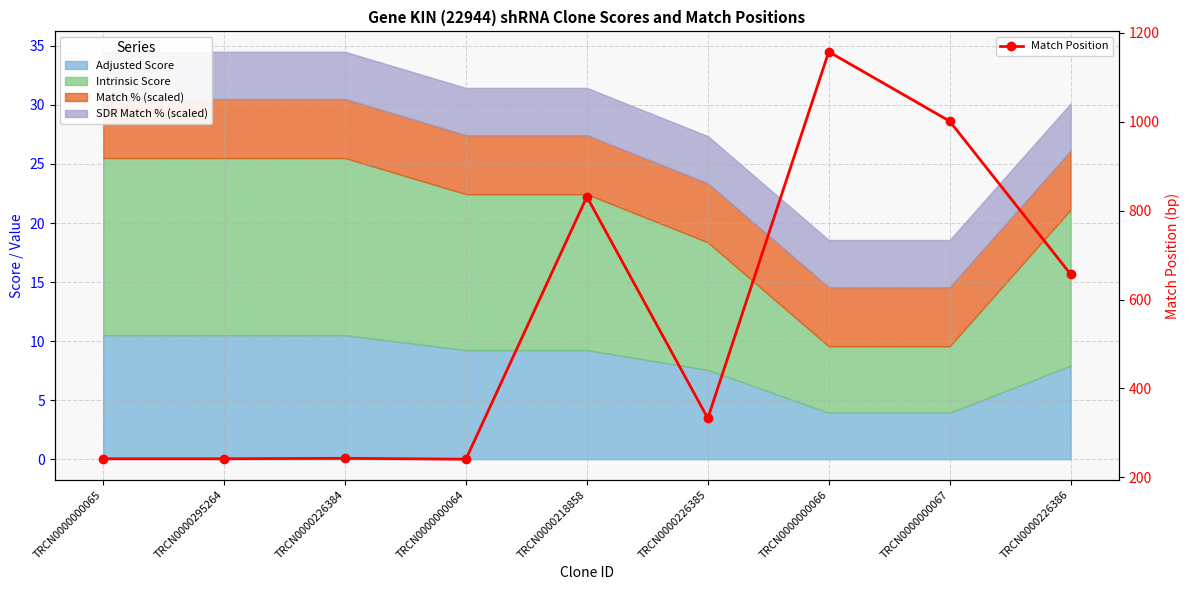

Rank the categories by value from highest to lowest.

TRCN0000000066, TRCN0000000067, TRCN0000218858, TRCN0000226386, TRCN0000226385, TRCN0000226384, TRCN0000000065, TRCN0000295264, TRCN0000000064